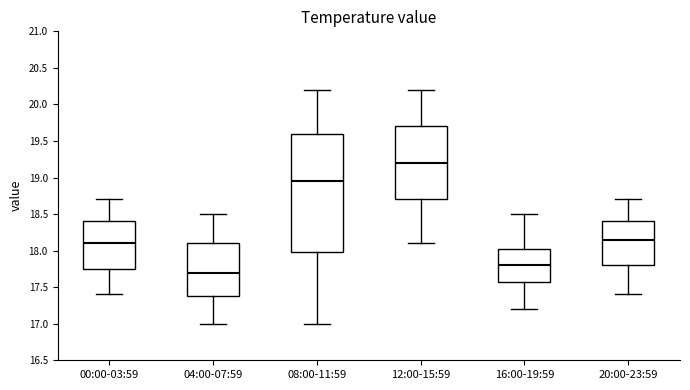

Reading left to right, transcribe this box plot: for each box, give where its median line is, the range the box spans, and where its two whiskers end, as read against the y-axis. The values are not printed on the chart, so give them approximately, as read against the axis.

00:00-03:59: median 18.10, box 17.75 to 18.40, whiskers 17.40 to 18.70
04:00-07:59: median 17.70, box 17.40 to 18.10, whiskers 17.00 to 18.50
08:00-11:59: median 18.95, box 18.00 to 19.60, whiskers 17.00 to 20.20
12:00-15:59: median 19.20, box 18.70 to 19.70, whiskers 18.10 to 20.20
16:00-19:59: median 17.80, box 17.60 to 18.05, whiskers 17.20 to 18.50
20:00-23:59: median 18.15, box 17.80 to 18.40, whiskers 17.40 to 18.70